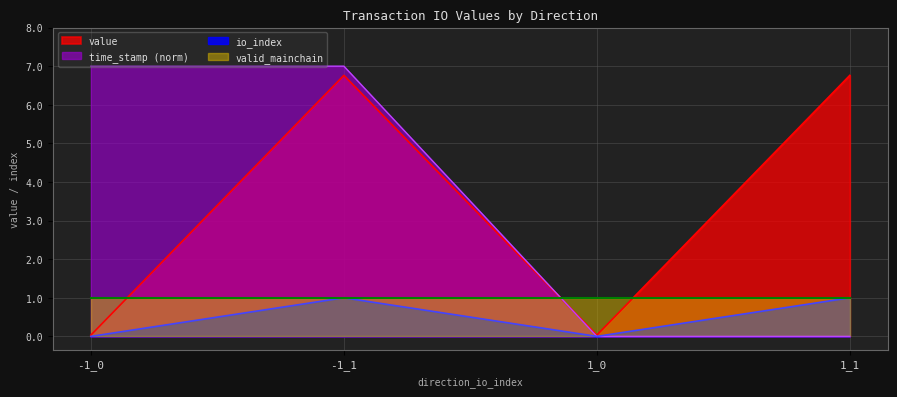

What is the label of the 4th point from the left?

1_1